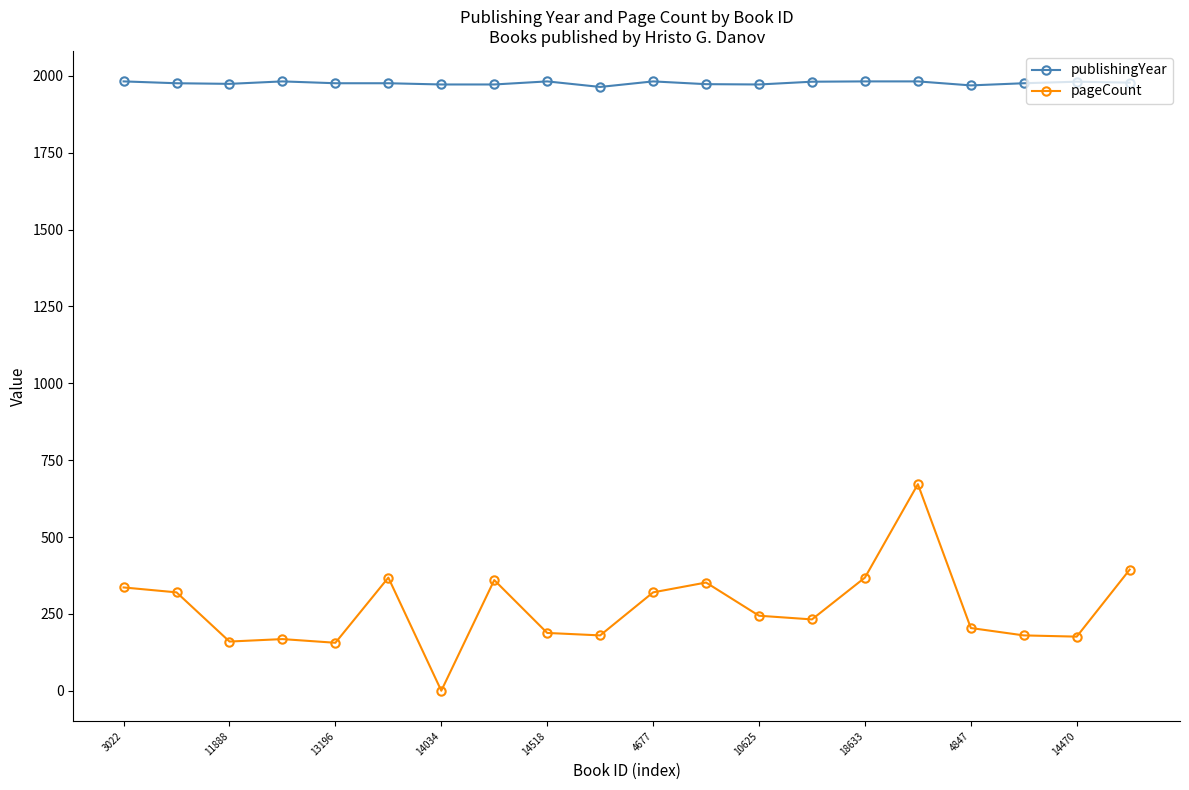

Which series has the largest total across all categories?

publishingYear